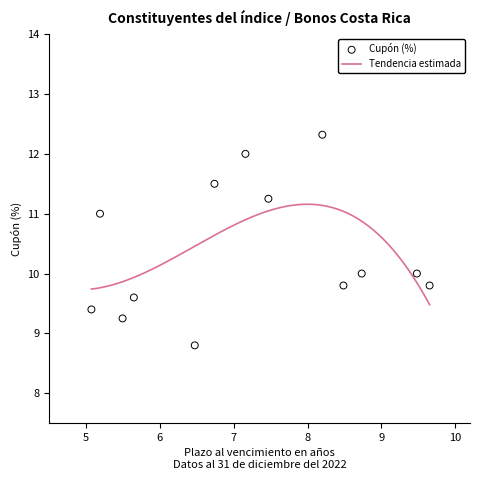

What is the minimum value for Tendencia estimada?

9.5